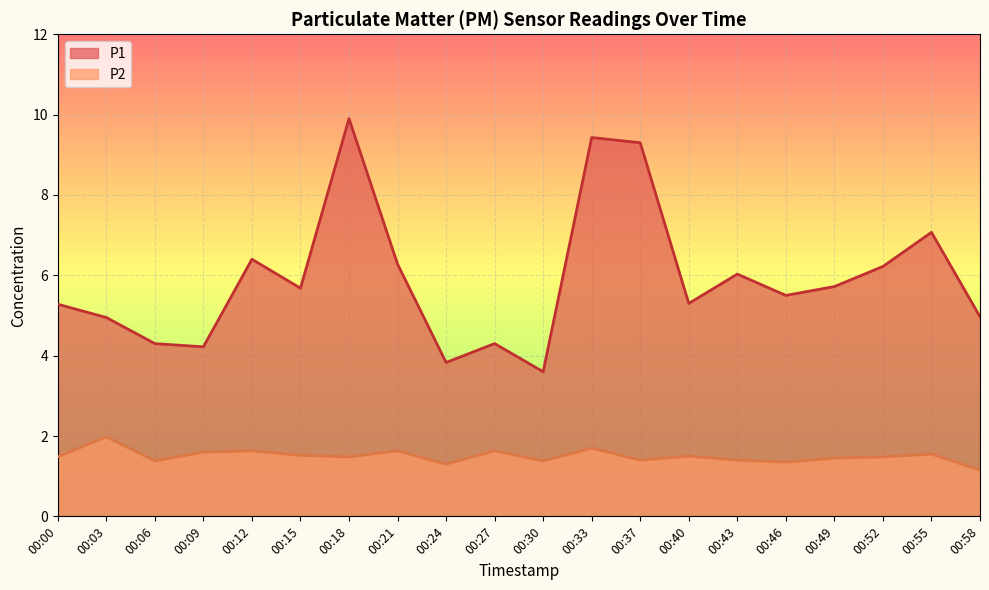

Where is P2 nearest to the value 1?

00:58